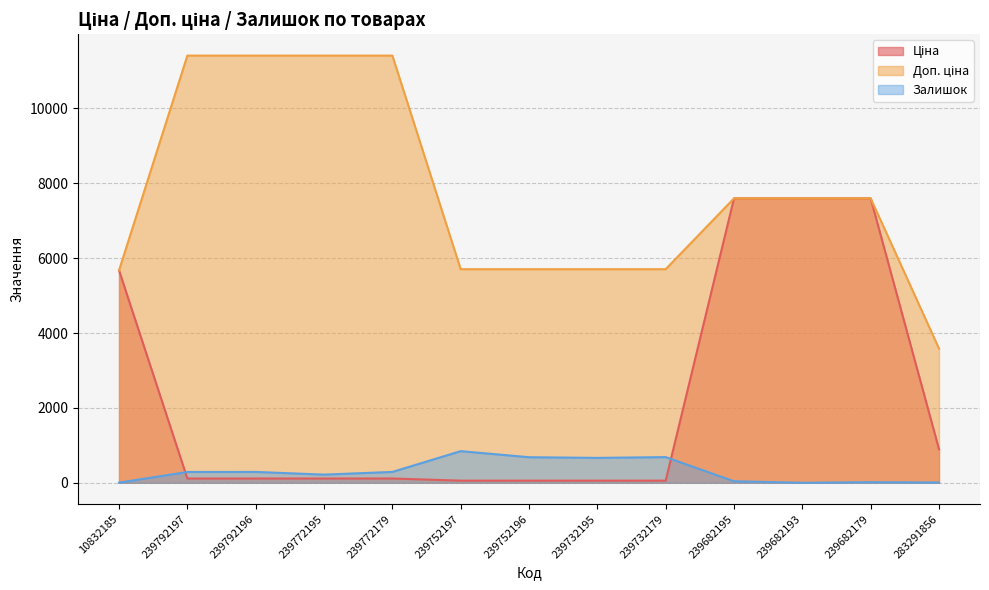

Reading right to left, list all the values displayed in this chart.

Ціна: 283291856=895.9	239682179=7596.5	239682193=7596.5	239682195=7596.5	239732179=57.0	239732195=57.0	239752196=57.0	239752197=57.0	239772179=114.1	239772195=114.1	239792196=114.1	239792197=114.1	10832185=5673.8
Доп. ціна: 283291856=3583.6	239682179=7596.5	239682193=7596.5	239682195=7596.5	239732179=5705.0	239732195=5705.0	239752196=5705.0	239752197=5705.0	239772179=11410.0	239772195=11410.0	239792196=11410.0	239792197=11410.0	10832185=5673.8
Залишок: 283291856=7.0	239682179=16.0	239682193=0.0	239682195=41.0	239732179=686.0	239732195=665.0	239752196=683.0	239752197=845.0	239772179=290.0	239772195=218.0	239792196=290.0	239792197=289.0	10832185=4.0